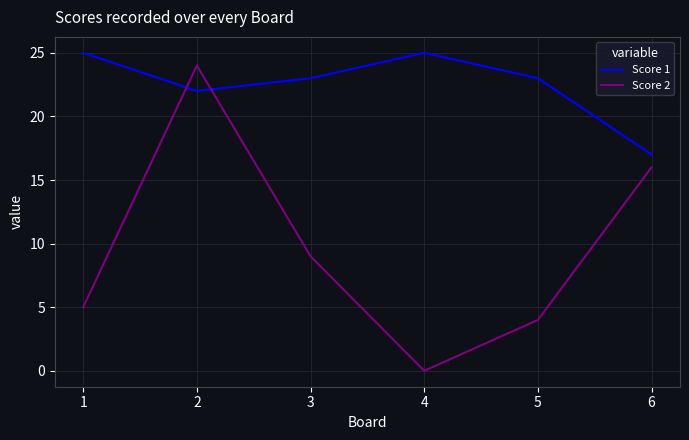

Is it true that Score 2 equals 2 at 1?

False